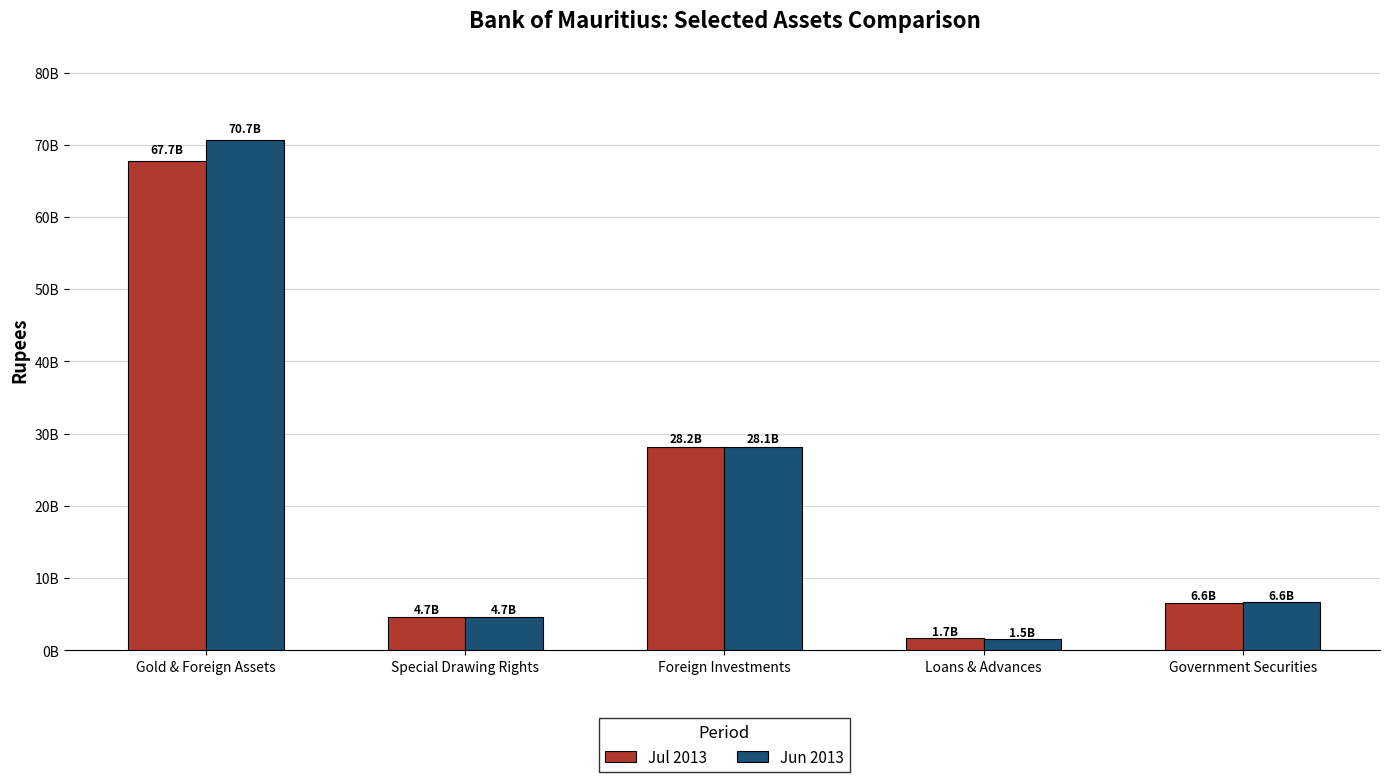

Which category has the highest value in the Jun 2013 series?

Gold & Foreign Assets